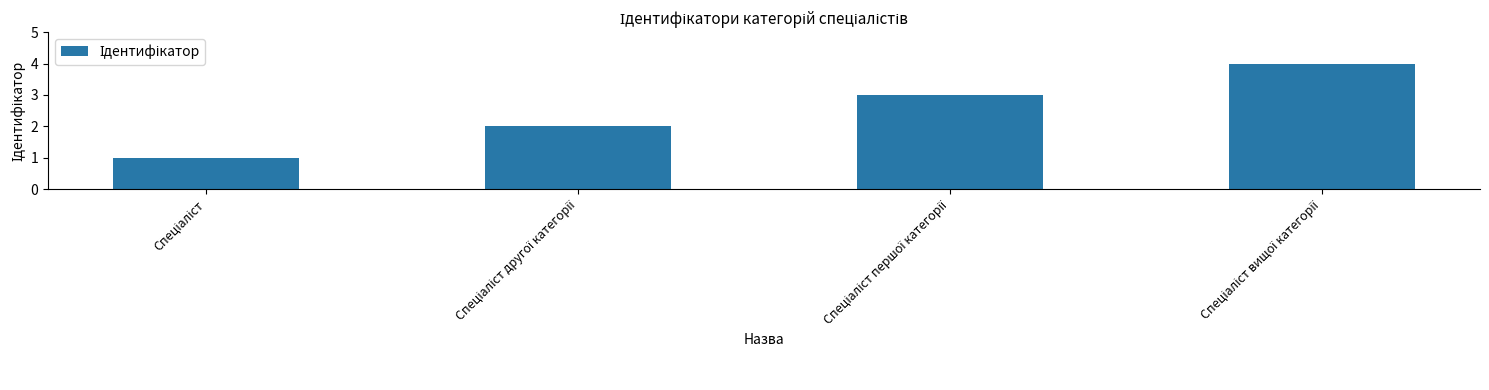

What is the maximum value shown in the chart?

4